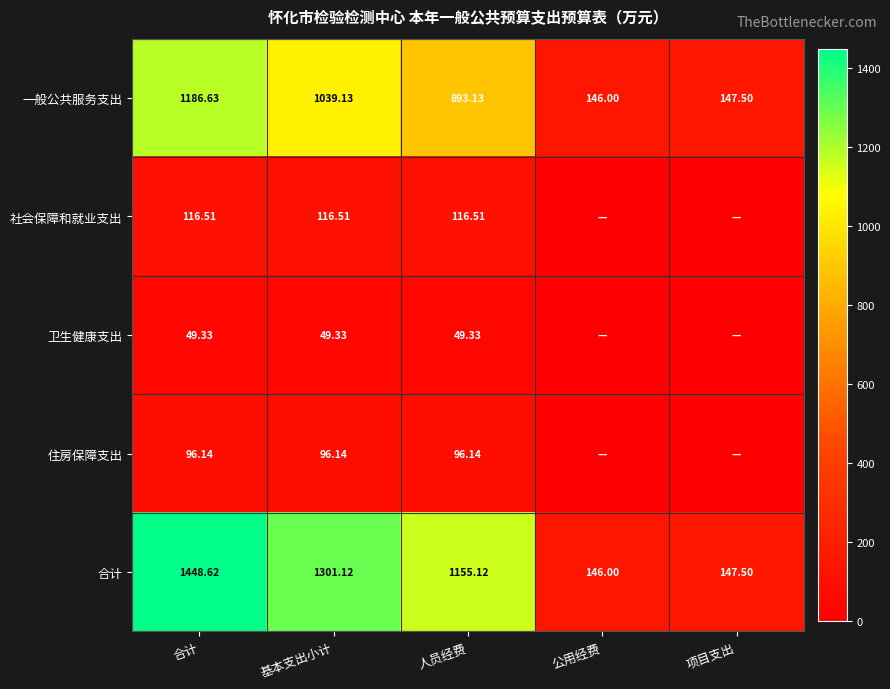

What is the sum of the 卫生健康支出 values at 合计 and 基本支出小计?

98.7